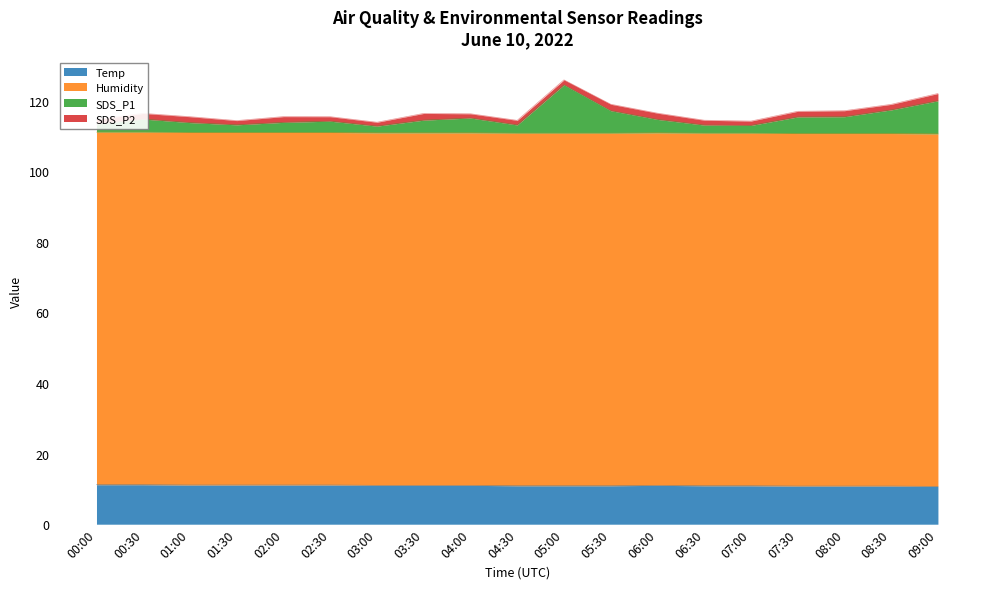

True or false: Temp and SDS_P1 intersect in this chart.

False